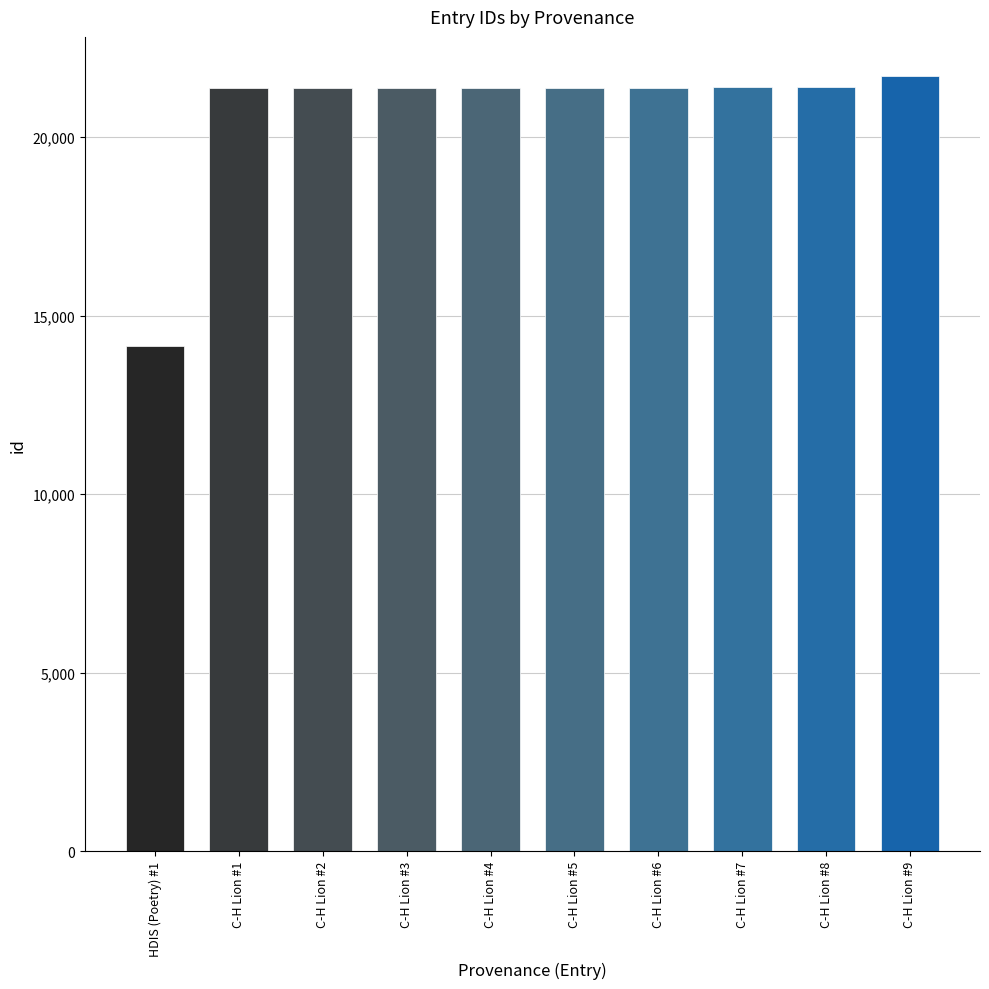

What is the difference between the values at C-H Lion #2 and C-H Lion #6?

18